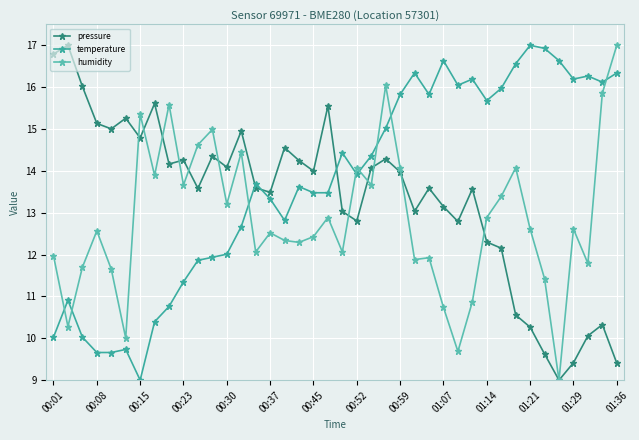

What is the value of the humidity point at the 31st from the left?

12.9